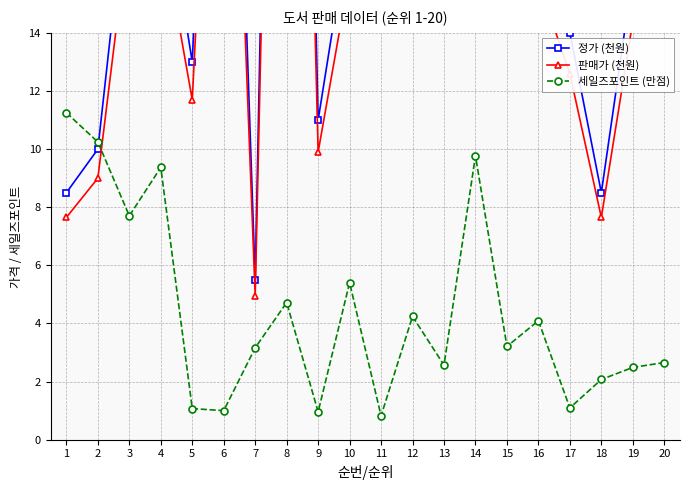

Reading left to right, transcribe all the data shown in this chart.

정가 (천원): 1=8.5	2=10.0	3=19.8	4=19.8	5=13.0	6=37.0	7=5.5	8=59.0	9=11.0	10=17.8	11=28.0	12=17.8	13=18.0	14=25.0	15=25.0	16=17.5	17=14.0	18=8.5	19=16.0	20=32.0
판매가 (천원): 1=7.7	2=9.0	3=17.8	4=17.8	5=11.7	6=33.3	7=5.0	8=53.1	9=9.9	10=16.0	11=25.2	12=16.0	13=16.2	14=22.5	15=22.5	16=15.8	17=12.6	18=7.7	19=14.4	20=28.8
세일즈포인트 (만점): 1=11.3	2=10.2	3=7.7	4=9.4	5=1.1	6=1.0	7=3.2	8=4.7	9=1.0	10=5.4	11=0.8	12=4.2	13=2.6	14=9.8	15=3.2	16=4.1	17=1.1	18=2.1	19=2.5	20=2.7